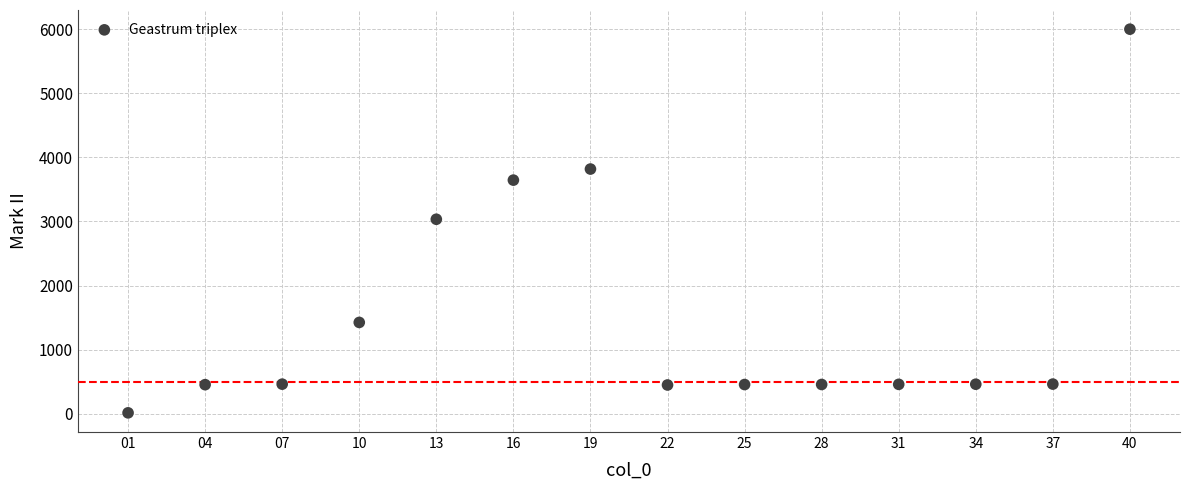

What is the range of X values (max minus min)?

39